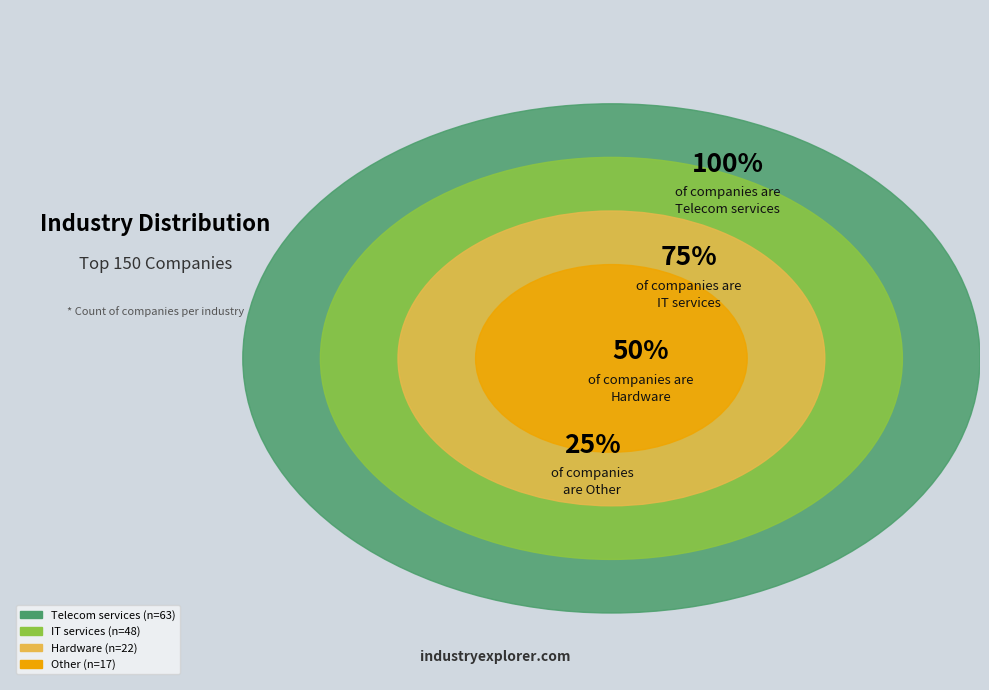

Which slice is the smallest?

Other